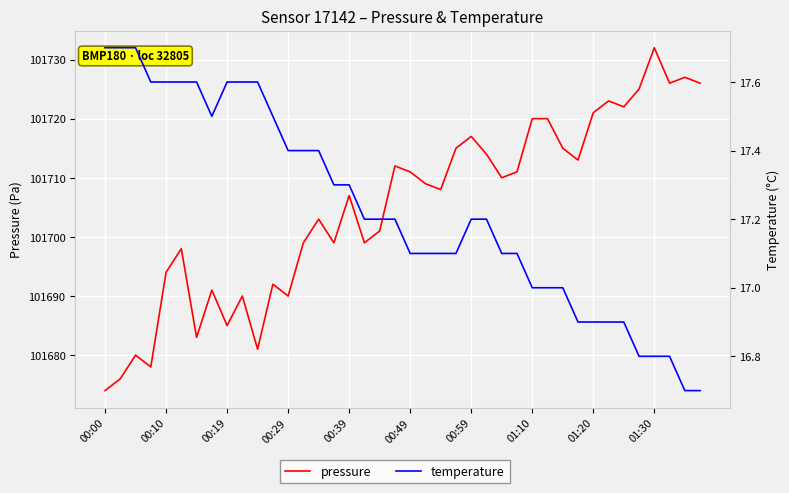

True or false: temperature and pressure cross at least once.

False